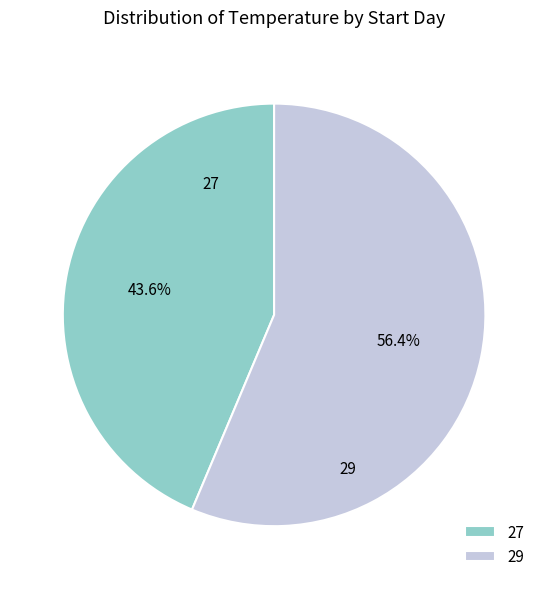

To the nearest percent, what is the average slice percentage?

50%